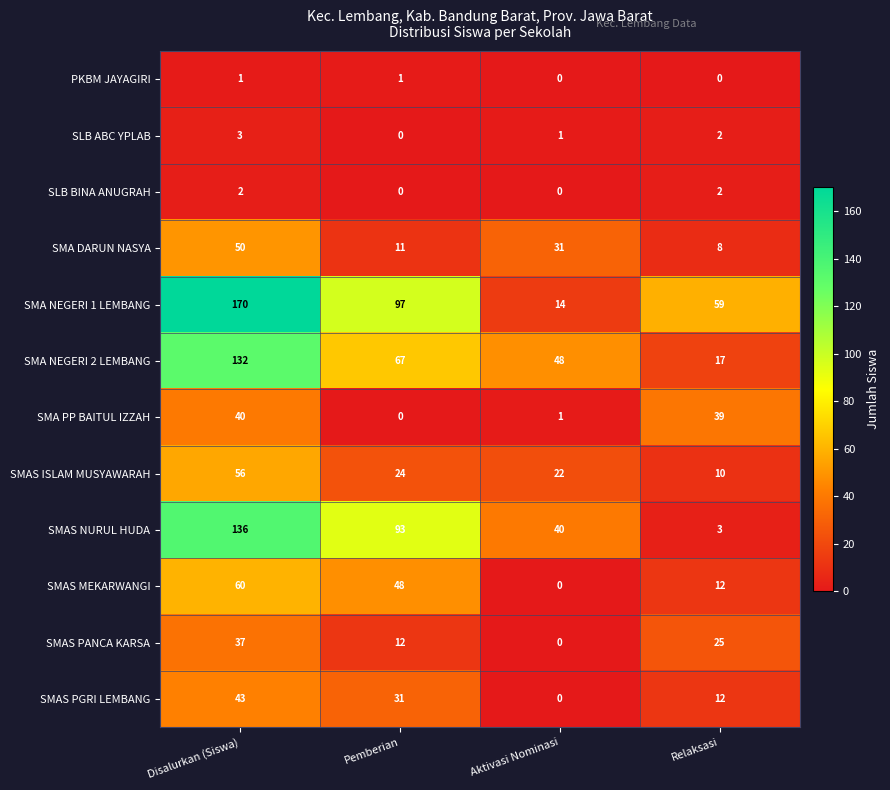

What is the total value across all series at Aktivasi Nominasi?

157